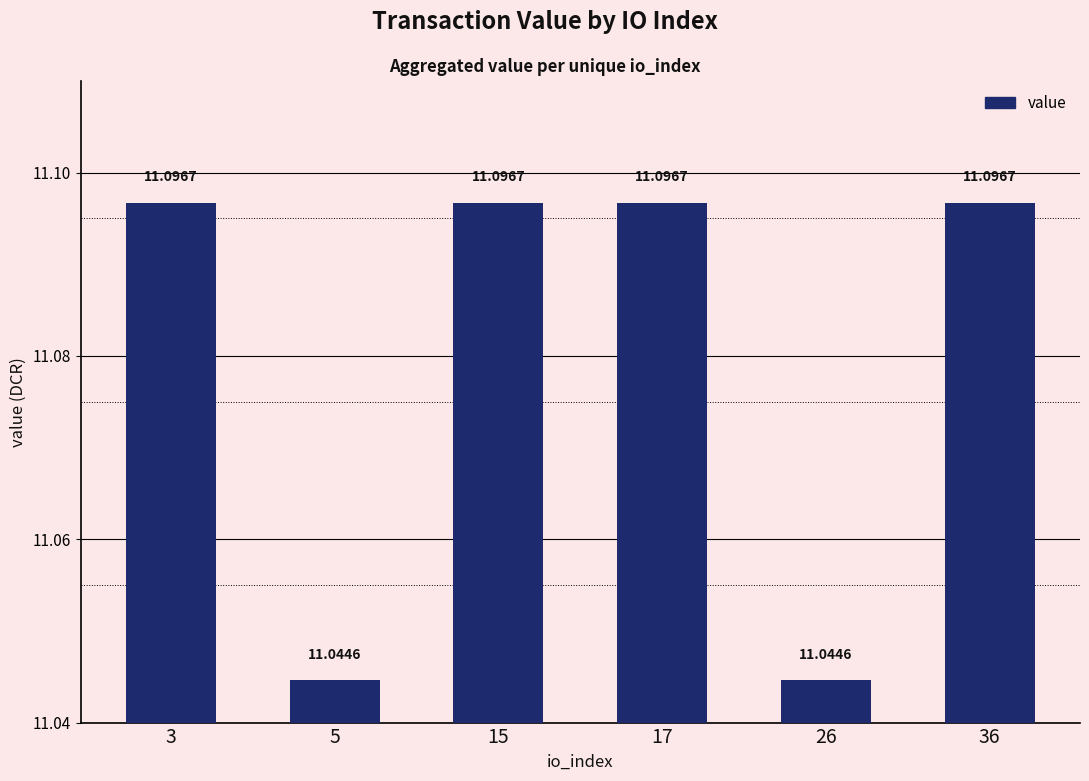

Between 15 and 26, which is larger?

15